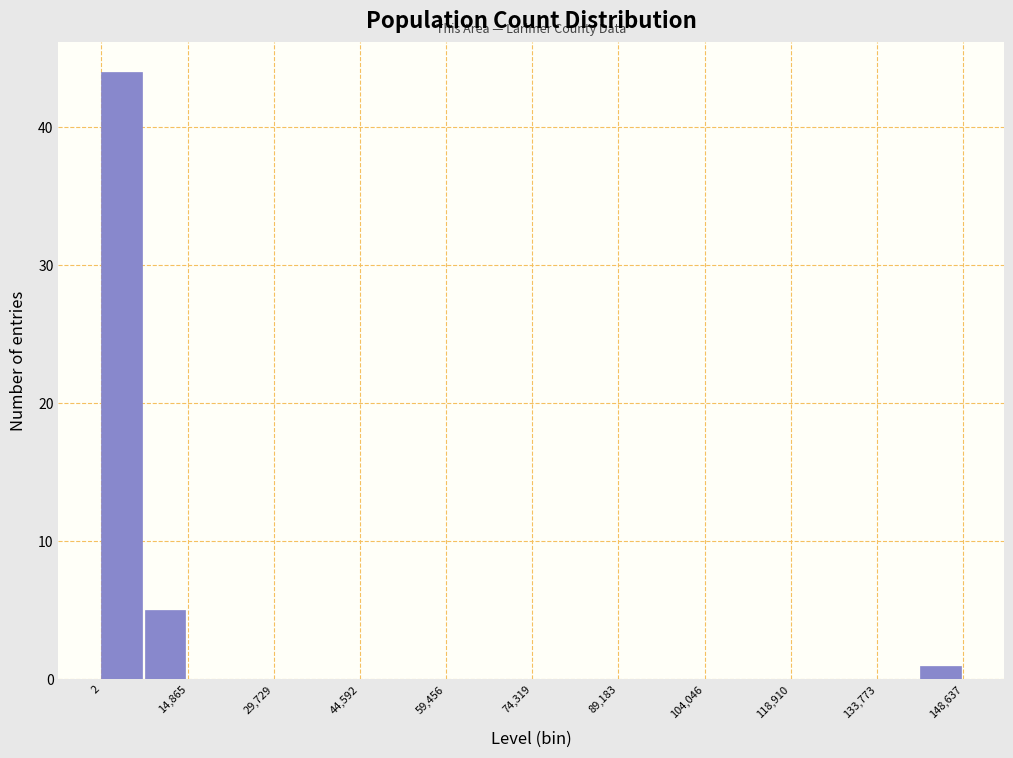

Around what value on the x-axis is the tallest bar? Give the approximate position of its centre, as read against the axis.

4000